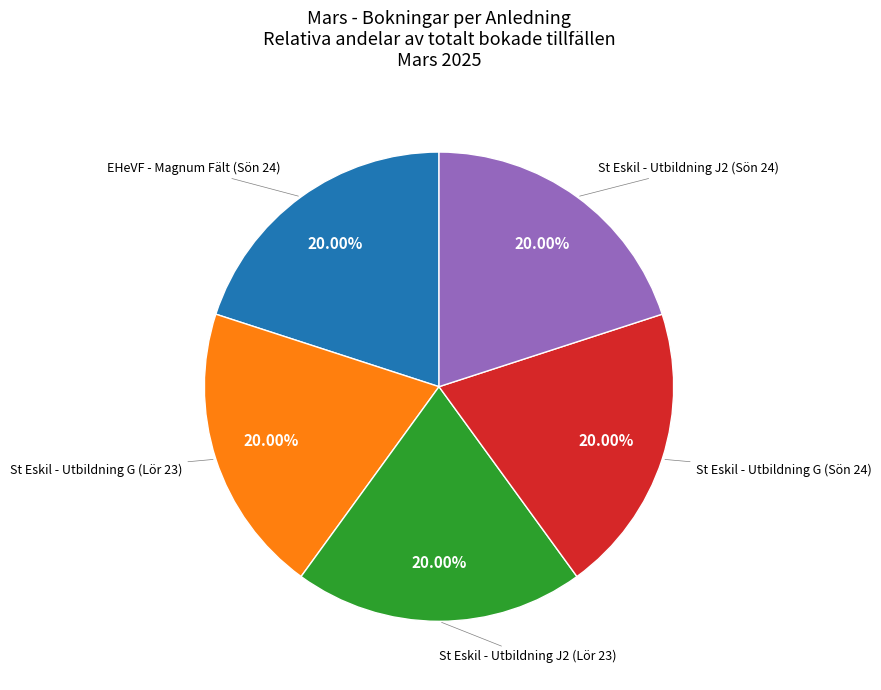

Is there any slice that represents more than half of the pie?

No